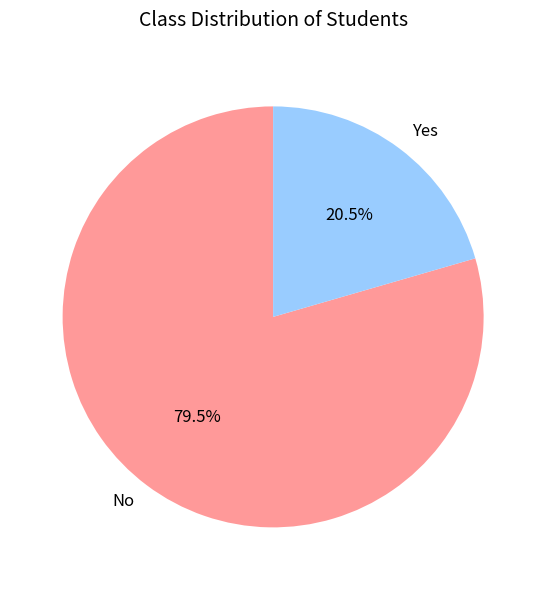

How many segments does this pie chart have?

2